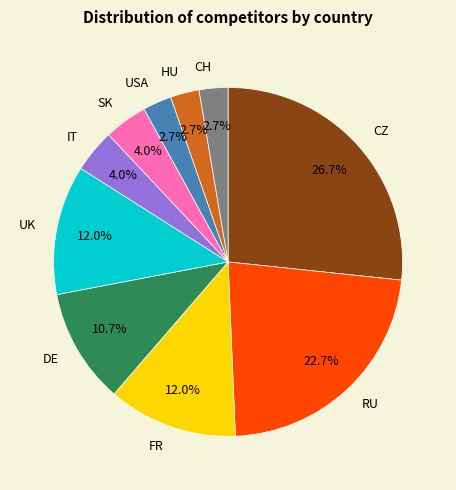

What is the total percentage of UK and USA?

14.7%